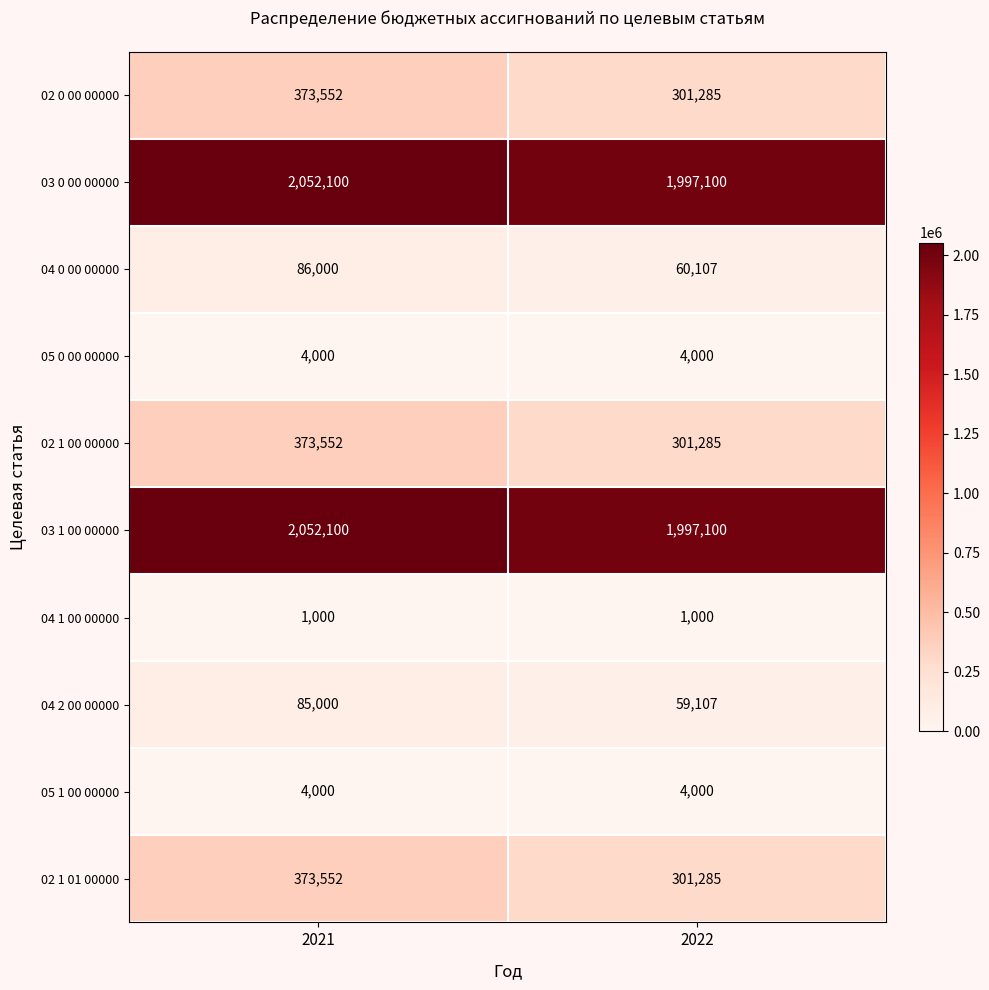

Rank the categories by 03 1 00 00000 value from highest to lowest.

2021, 2022